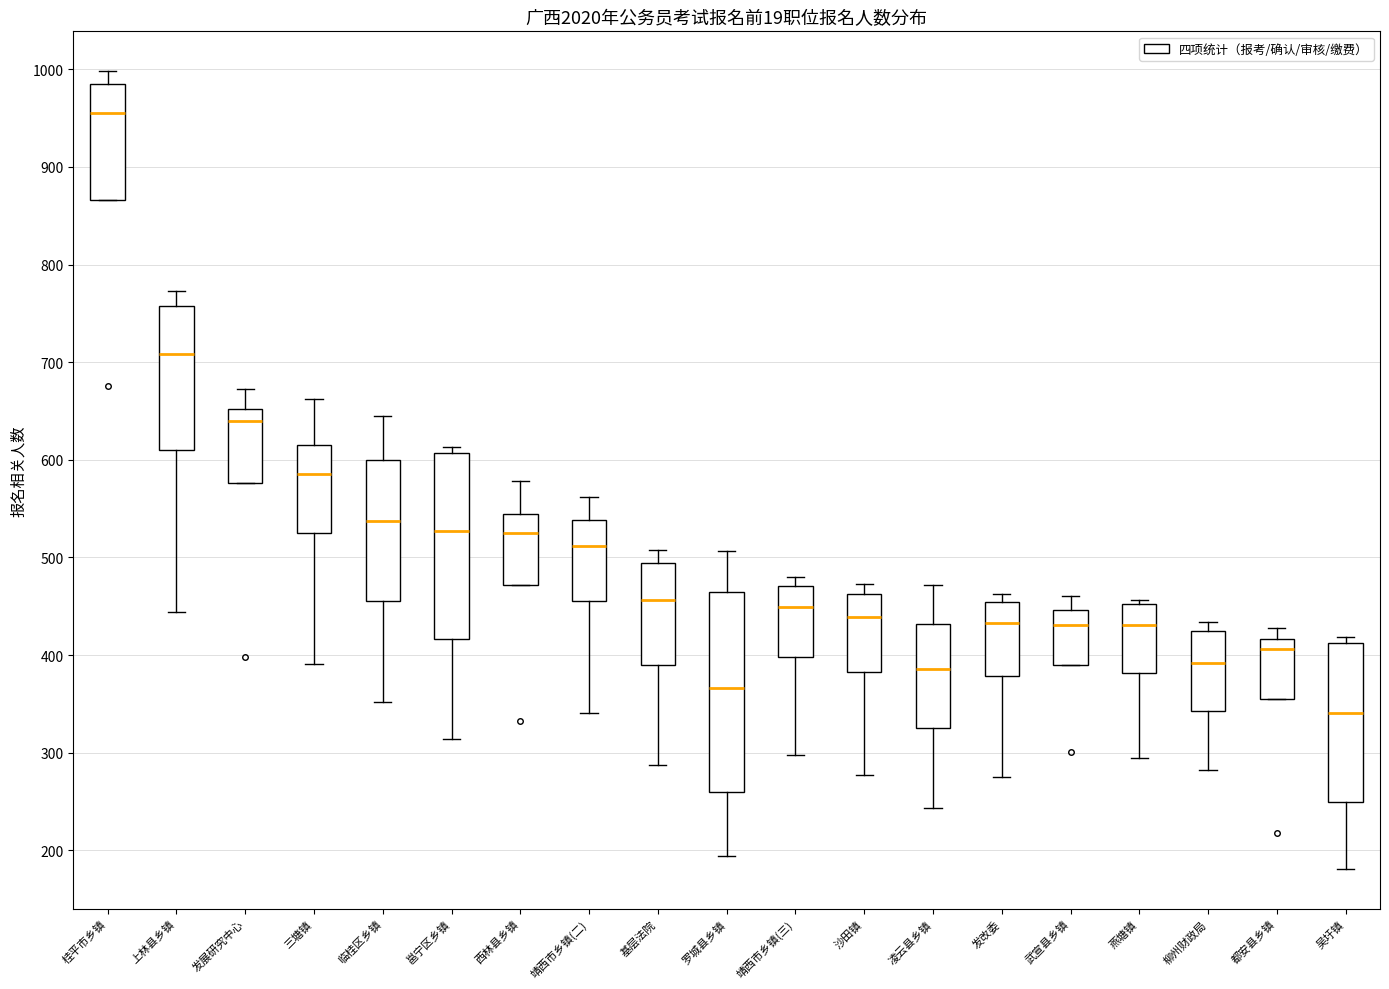

Which box is the tallest, from its lower edge to its upper edge?

罗城县乡镇